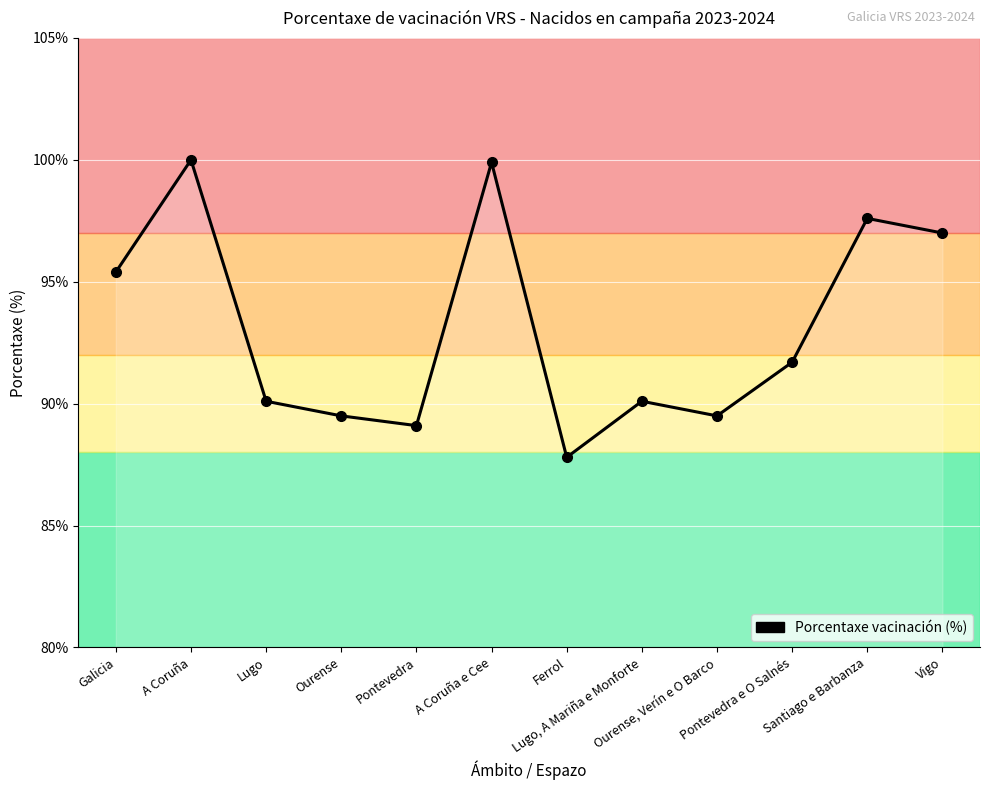

The chart shows a value of 46.4 at A Coruña. True or false?

False